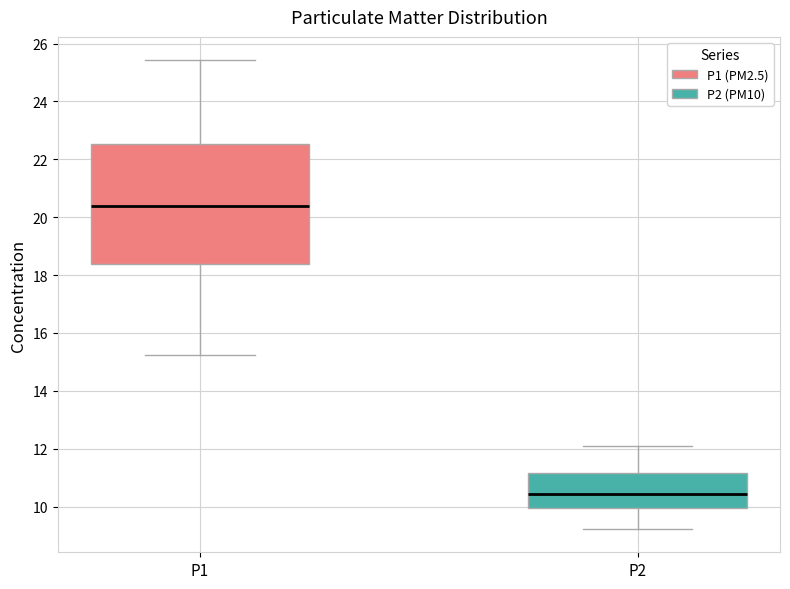

Reading left to right, read every box against the y-axis: the position of its median line, the range the box covers, and the ends of its whiskers. The values are not printed on the chart, so give them approximately, as read against the axis.

P1: median 20.4, box 18.4 to 22.6, whiskers 15.2 to 25.4
P2: median 10.4, box 10.0 to 11.2, whiskers 9.2 to 12.2